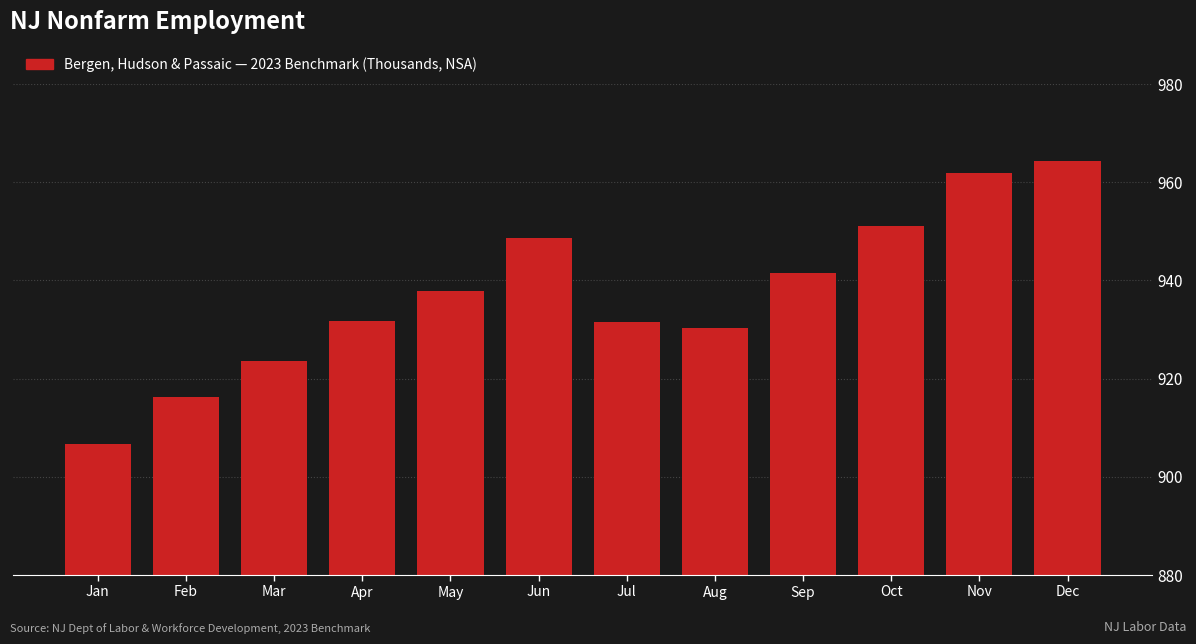

What is the approximate value at May?

937.9